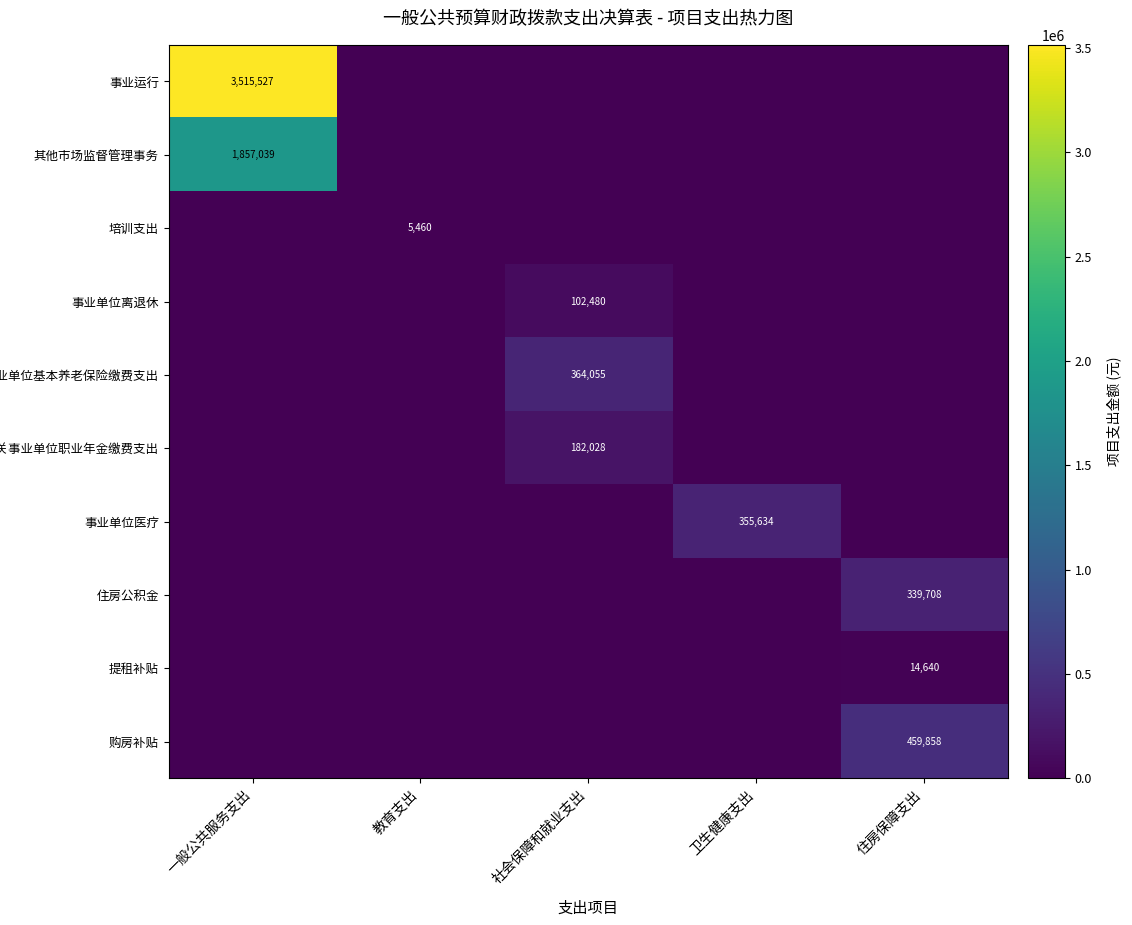

Is it true that 住房公积金 equals 105525 at 住房保障支出?

False